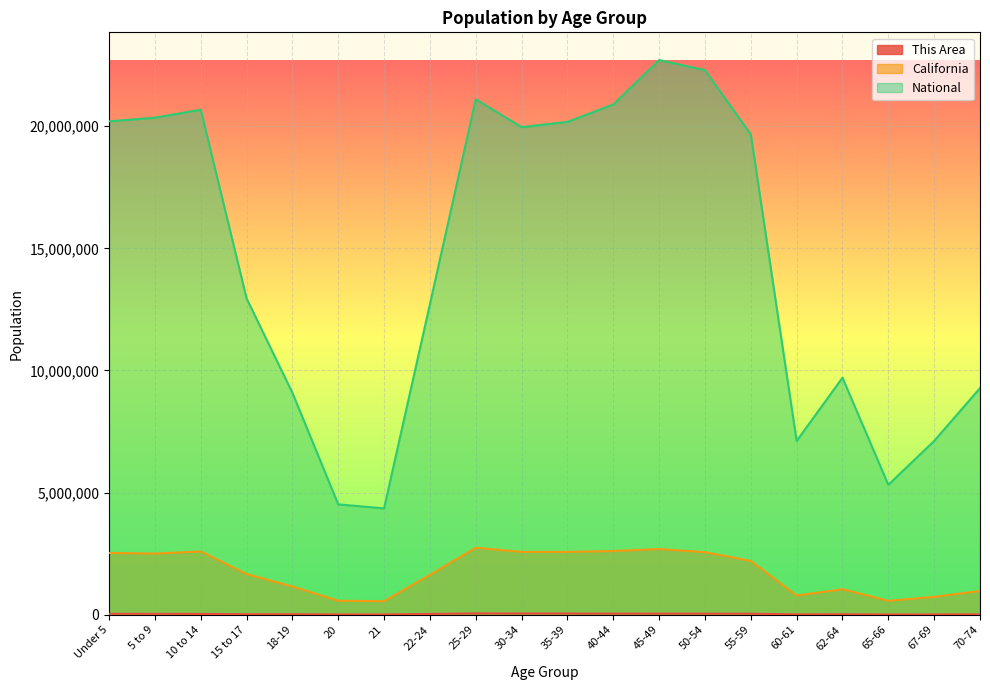

How many lines are shown in the chart?

3